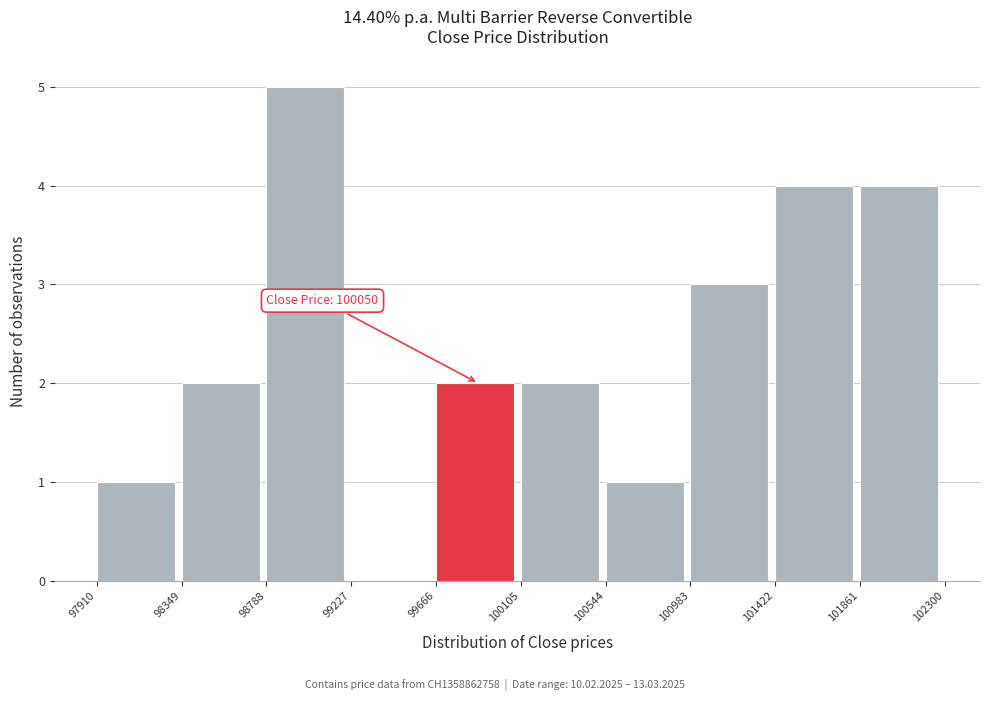

Which range on the x-axis has the tallest bar?

98788 to 99227